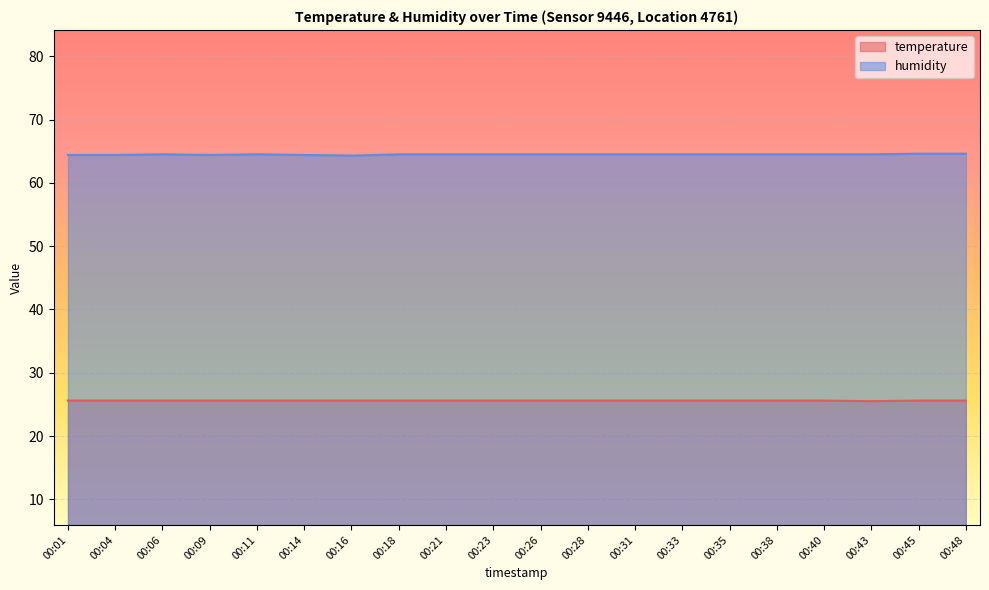

True or false: temperature and humidity intersect in this chart.

False